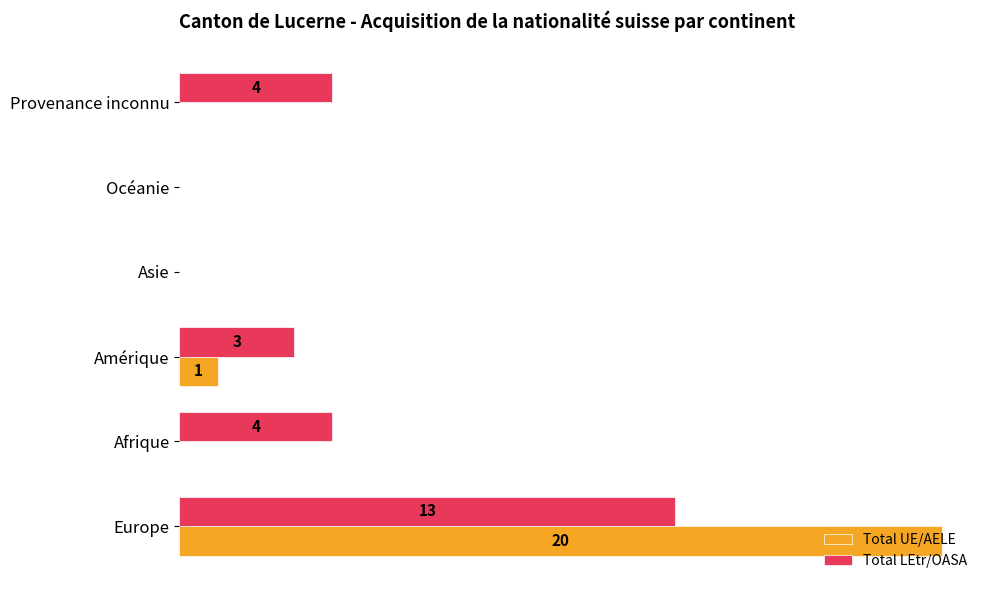

Which series changed the most between Europe and Amérique?

Total UE/AELE